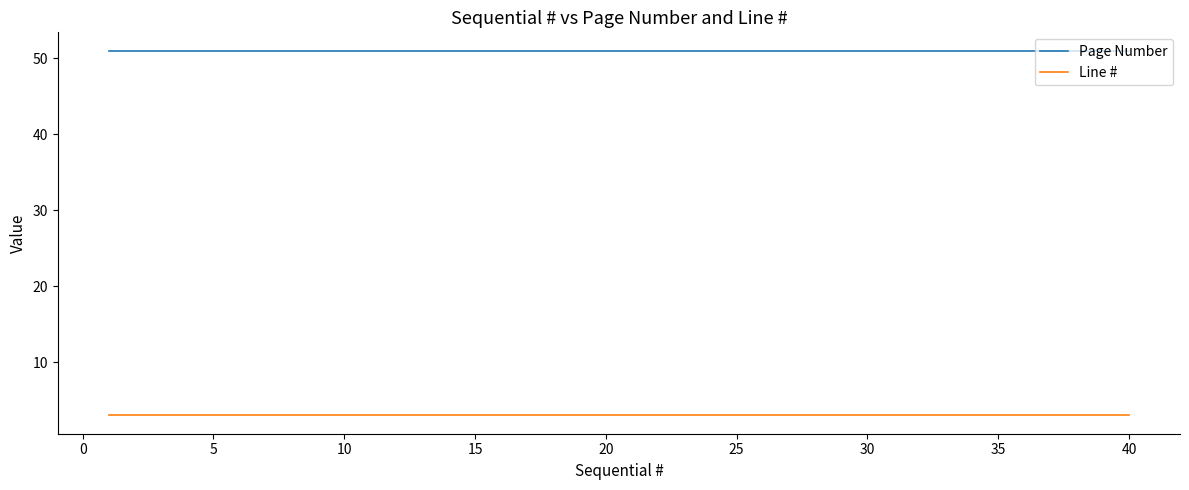

Which series has the largest total across all categories?

Page Number